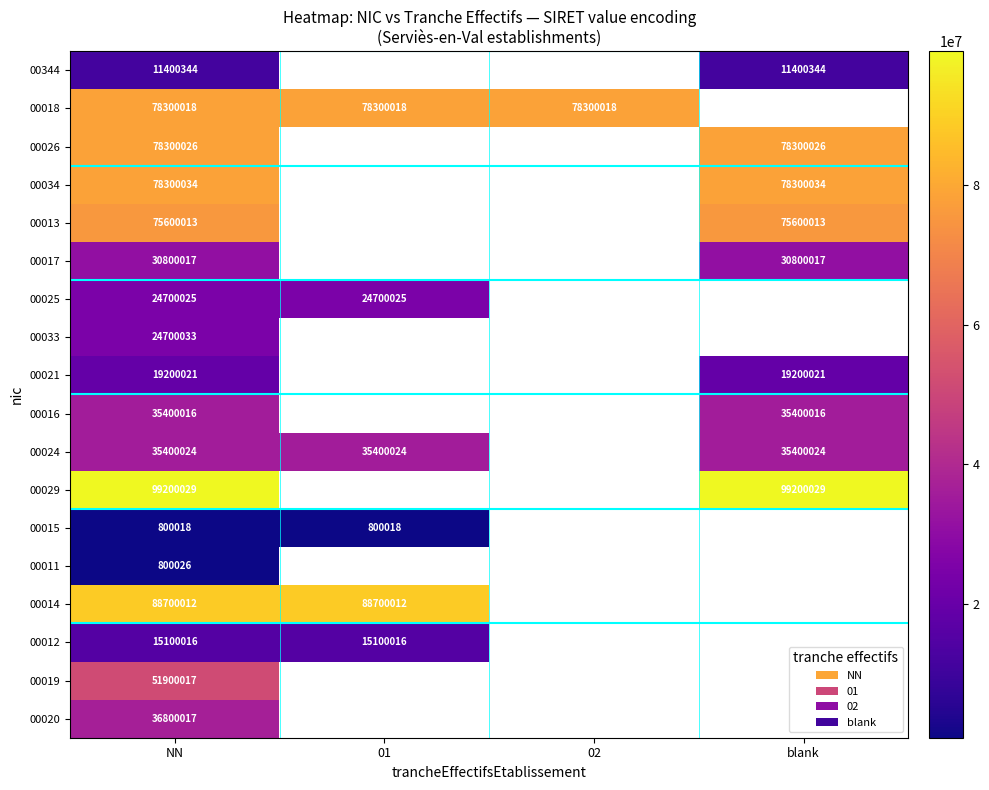

True or false: 00344 has a value of 11400344 at blank.

True